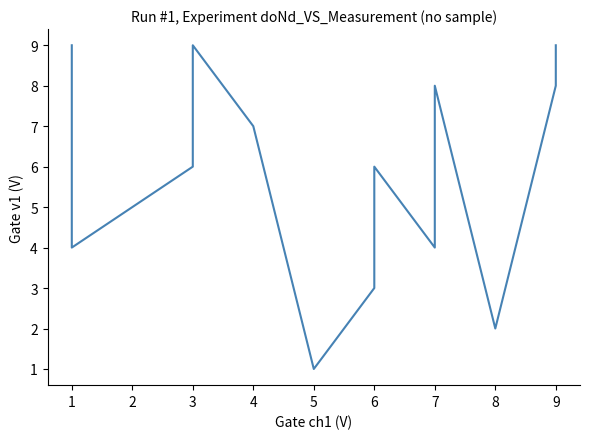

Is this an area chart (filled region under the line)?

No